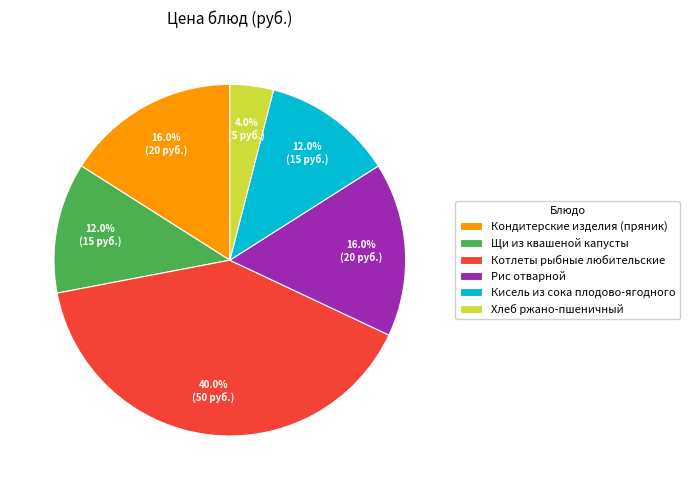

What is the ratio of the value at Котлеты рыбные любительские to the value at Рис отварной?

2.5